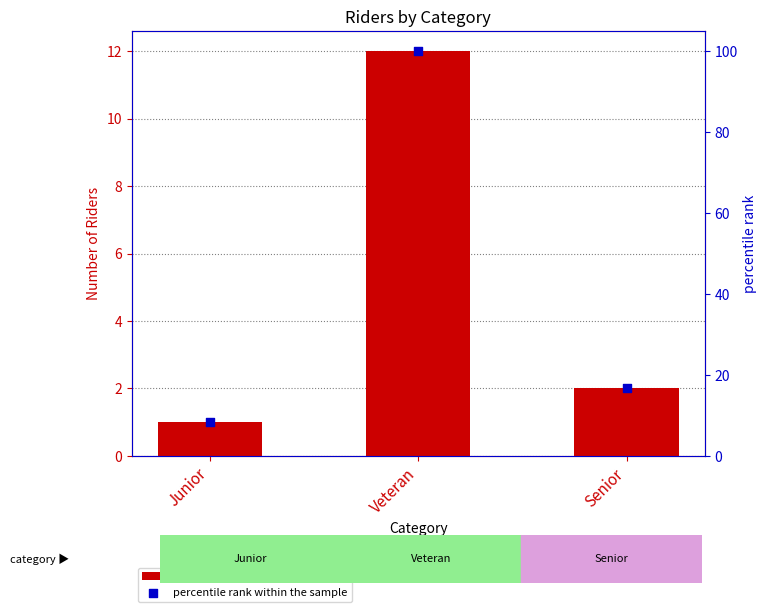

What are all the series names shown in the legend?

count, percentile rank within the sample